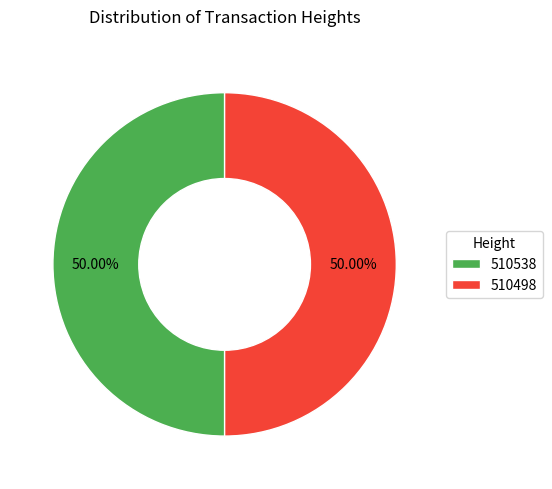

What is the ratio of the value at 510538 to the value at 510498?

1.0